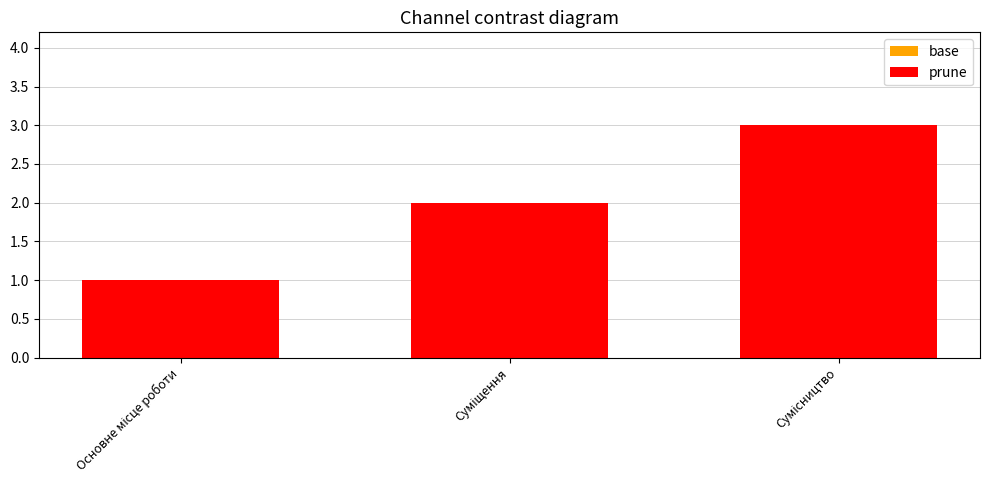

What position from the right is Основне місце роботи?

3